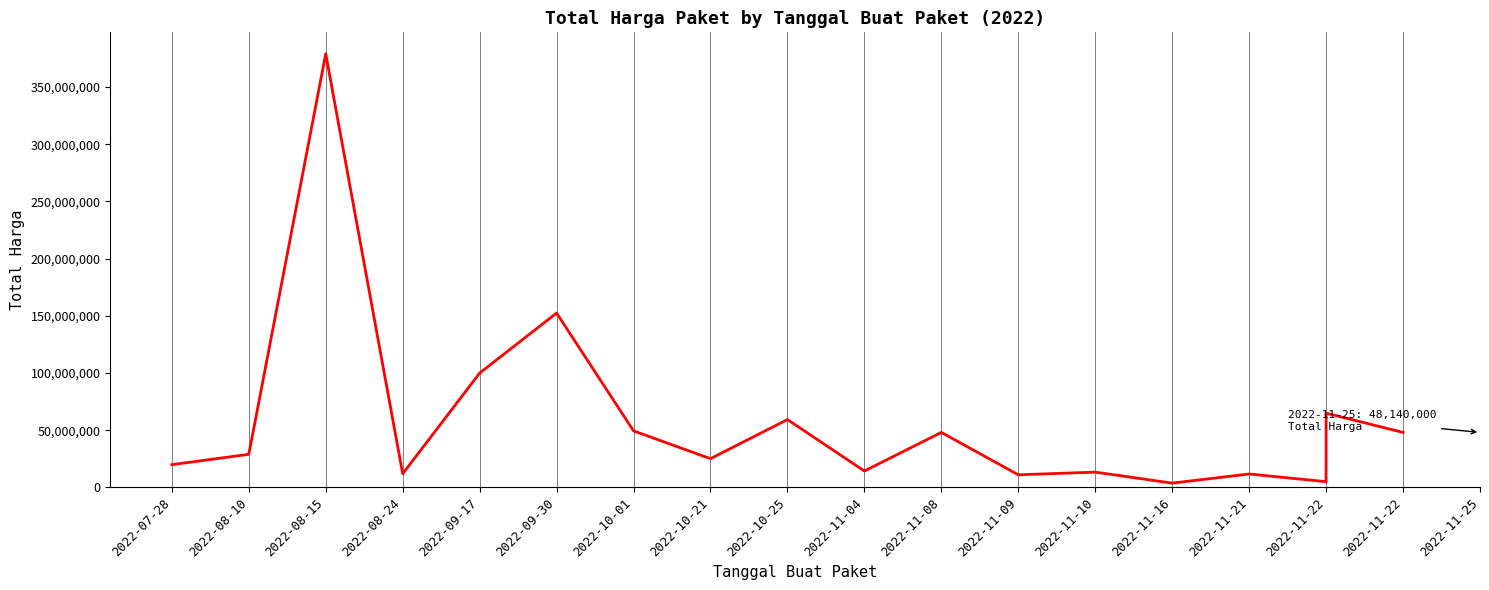

What is the smallest value displayed?

3825000